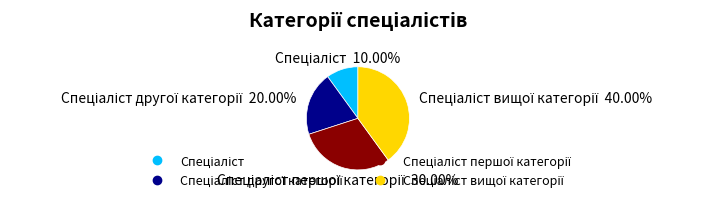

Is there any slice that represents more than half of the pie?

No